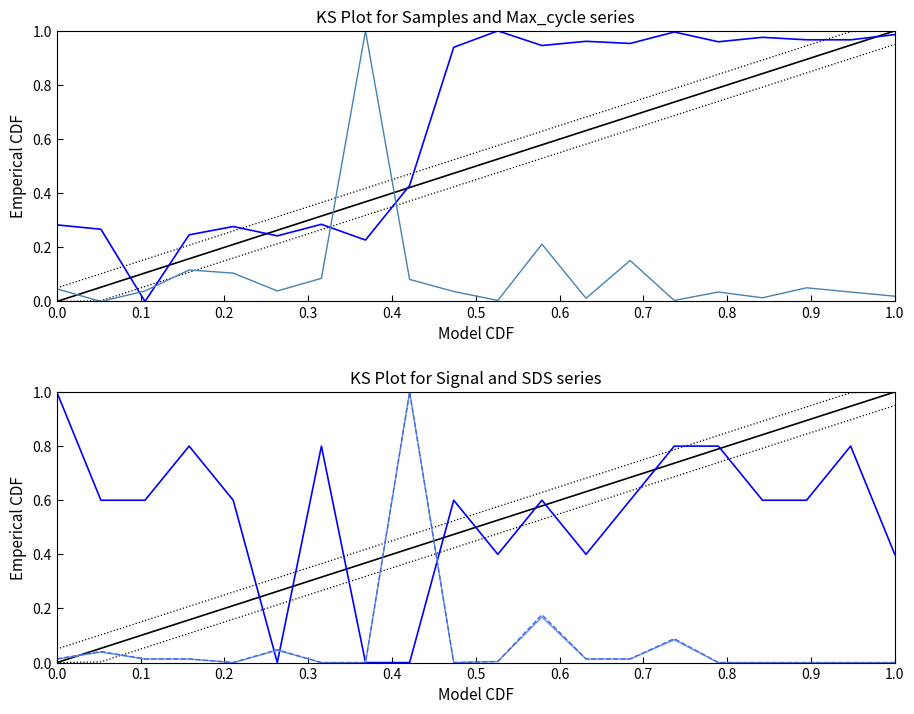

What is the sum of all SDS_P1 values?

1.4